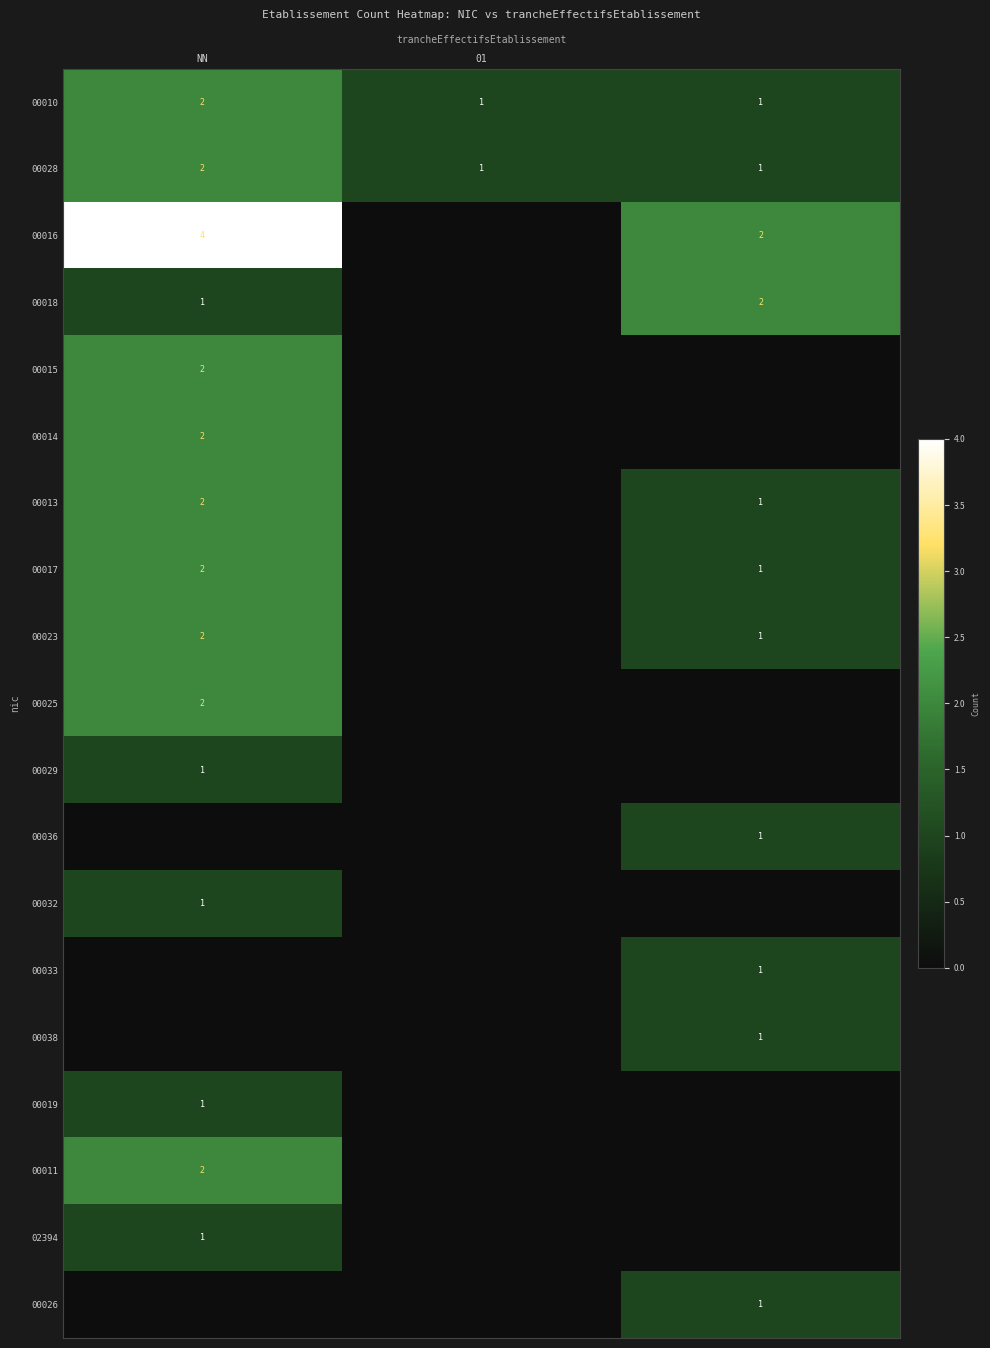

True or false: 00023 has a value of 1 at NN.

False